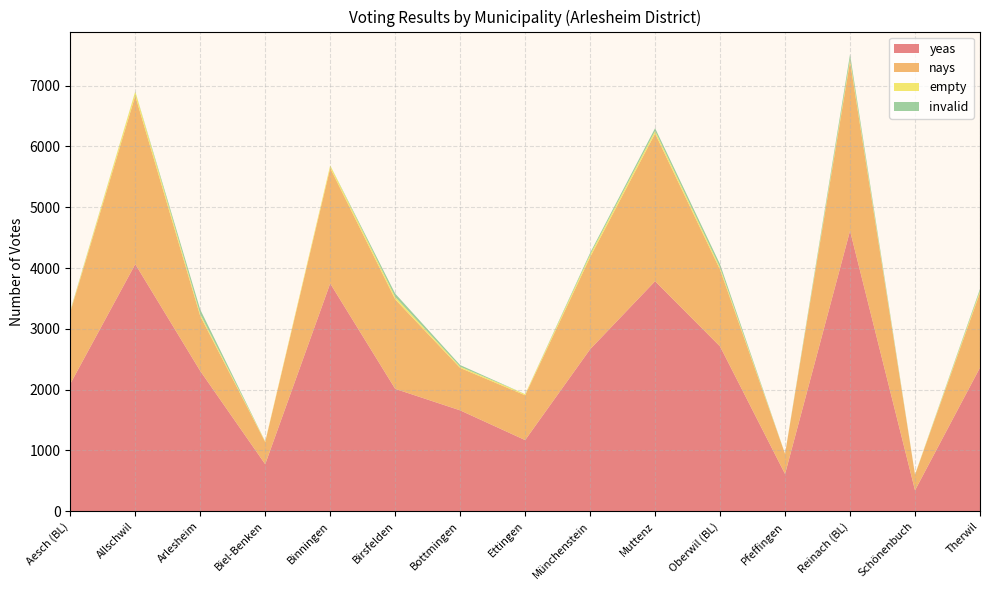

Reading left to right, extract all data points from this chart.

yeas: Aesch (BL)=2094	Allschwil=4064	Arlesheim=2307	Biel-Benken=773	Binningen=3746	Birsfelden=2013	Bottmingen=1659	Ettingen=1170	Münchenstein=2664	Muttenz=3783	Oberwil (BL)=2710	Pfeffingen=612	Reinach (BL)=4612	Schönenbuch=344	Therwil=2362
nays: Aesch (BL)=1180	Allschwil=2768	Arlesheim=903	Biel-Benken=365	Binningen=1898	Birsfelden=1472	Bottmingen=698	Ettingen=737	Münchenstein=1515	Muttenz=2429	Oberwil (BL)=1262	Pfeffingen=331	Reinach (BL)=2786	Schönenbuch=256	Therwil=1232
empty: Aesch (BL)=17	Allschwil=69	Arlesheim=33	Biel-Benken=10	Binningen=44	Birsfelden=39	Bottmingen=20	Ettingen=19	Münchenstein=40	Muttenz=42	Oberwil (BL)=35	Pfeffingen=3	Reinach (BL)=40	Schönenbuch=5	Therwil=32
invalid: Aesch (BL)=9	Allschwil=3	Arlesheim=74	Biel-Benken=0	Binningen=0	Birsfelden=56	Bottmingen=27	Ettingen=0	Münchenstein=29	Muttenz=46	Oberwil (BL)=54	Pfeffingen=0	Reinach (BL)=75	Schönenbuch=0	Therwil=30